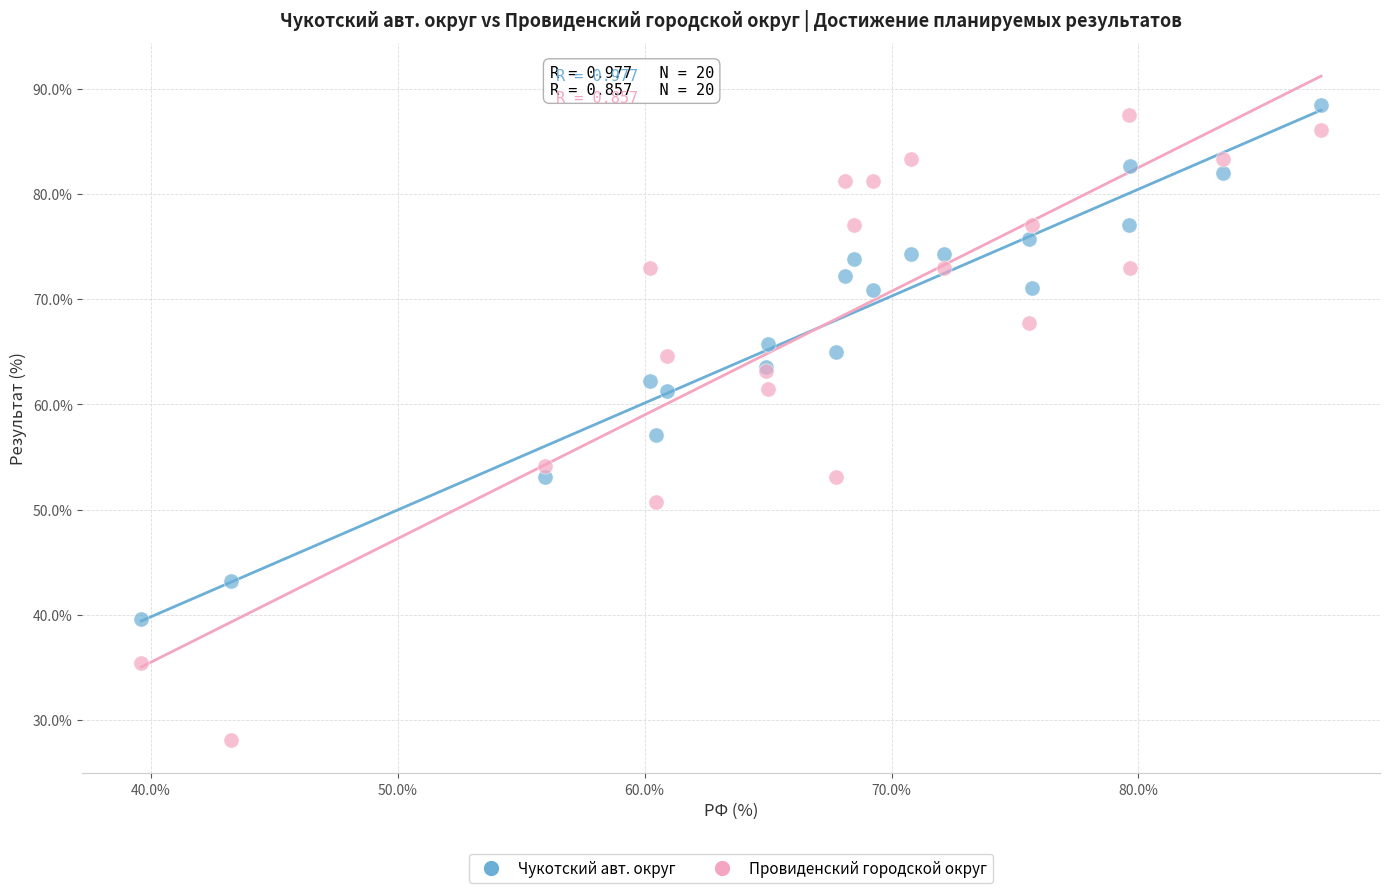

Which series reaches the minimum Y coordinate?

Провиденский городской округ